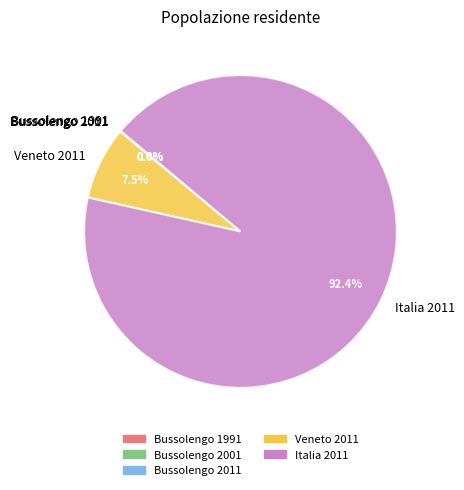

Combined, do Veneto 2011 and Italia 2011 account for over 50%?

Yes